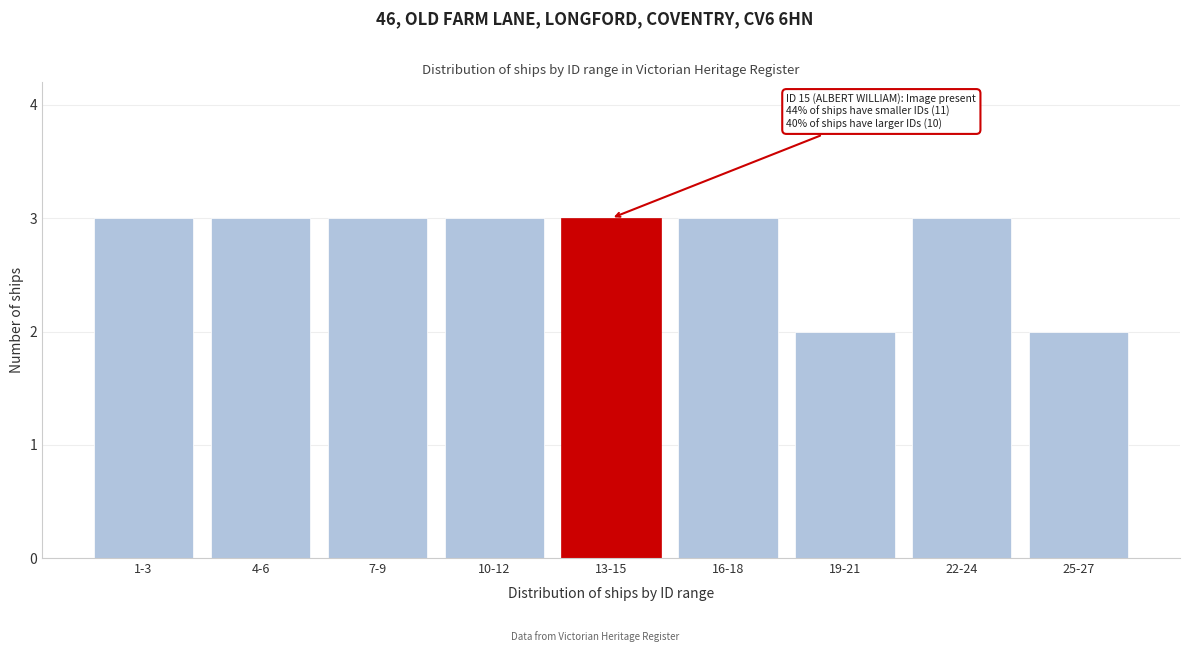

Reading left to right, what are all the values shown in this chart?

3	3	3	3	3	3	2	3	2